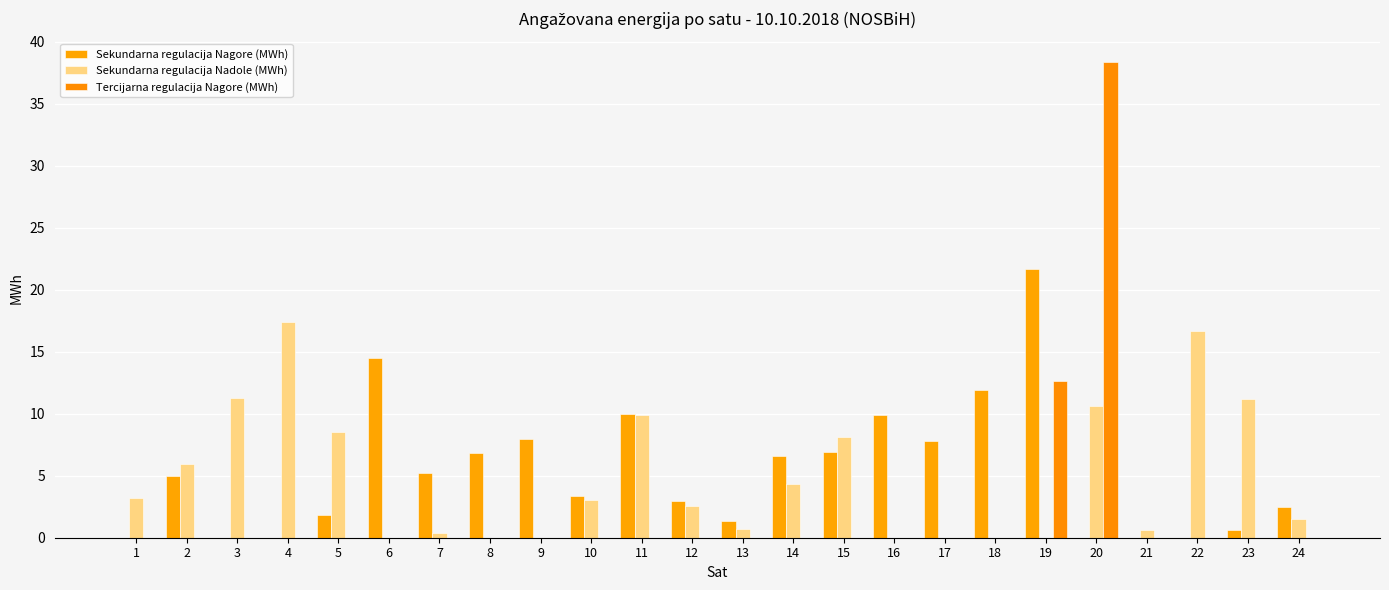

Between 21 and 1, which is larger?

21